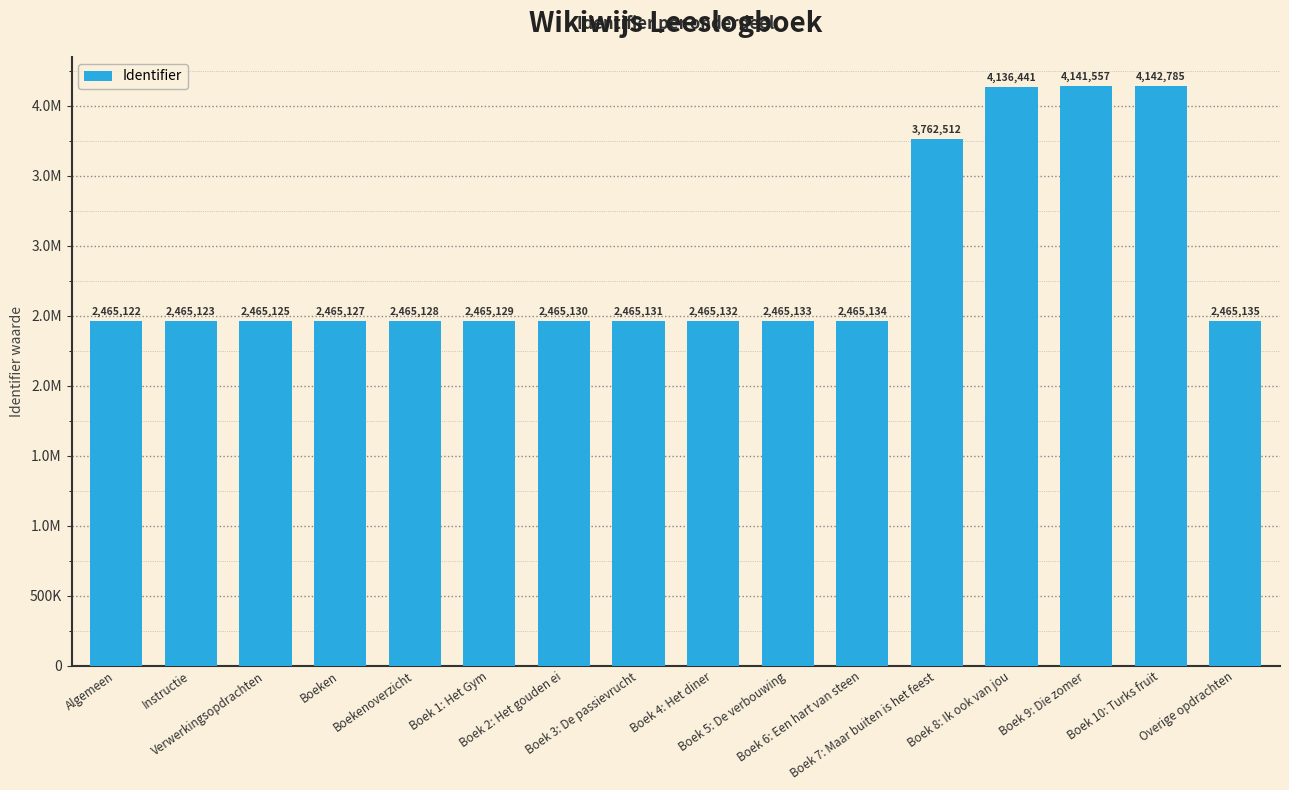

Does the chart contain any negative values?

No